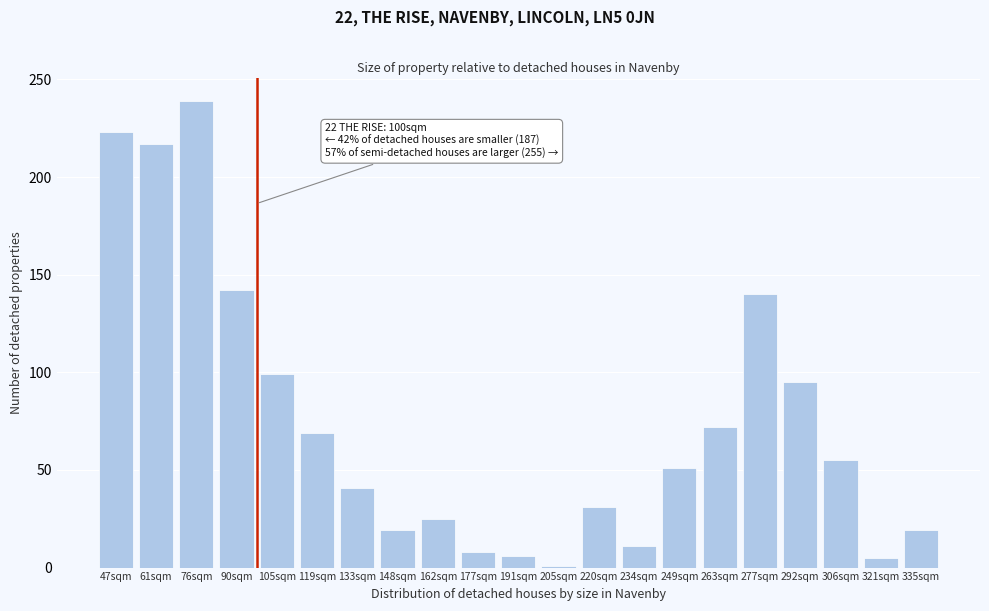

True or false: the data shows 22 at 105sqm.

False